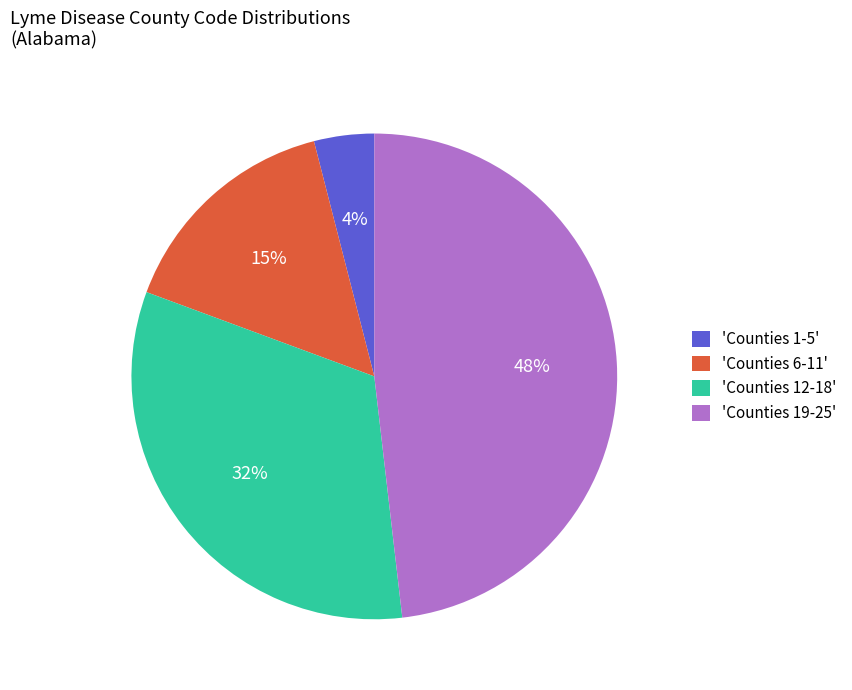

How many slices are in this pie chart?

4